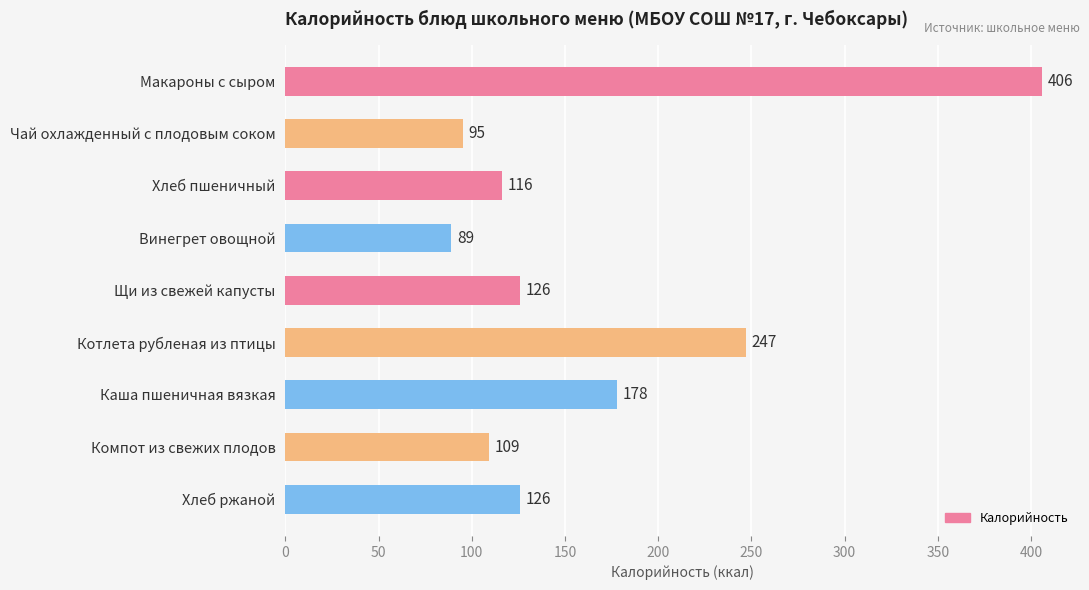

Reading top to bottom, list all the values displayed in this chart.

Макароны с сыром=406	Чай охлажденный с плодовым соком=95	Хлеб пшеничный=116	Винегрет овощной=89	Щи из свежей капусты=126	Котлета рубленая из птицы=247	Каша пшеничная вязкая=178	Компот из свежих плодов=109	Хлеб ржаной=126